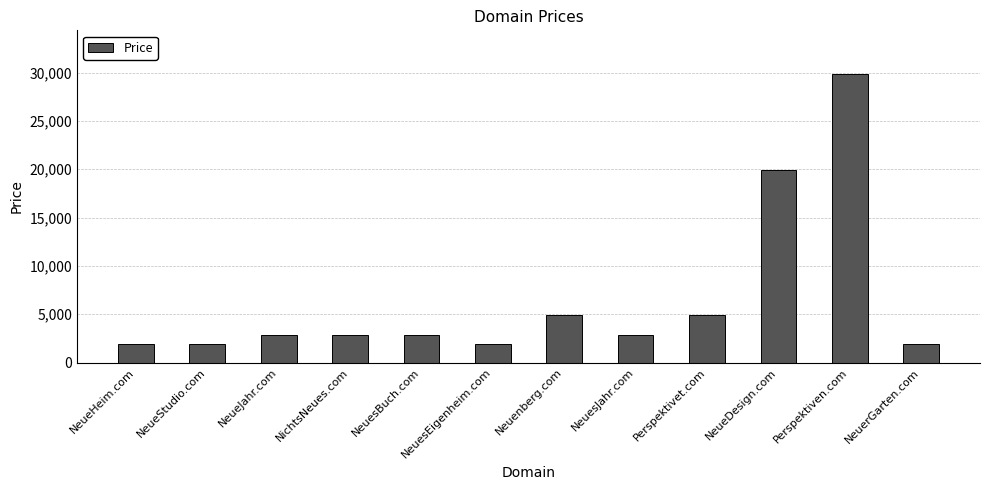

What is the label of the 6th bar from the left?

NeuesEigenheim.com